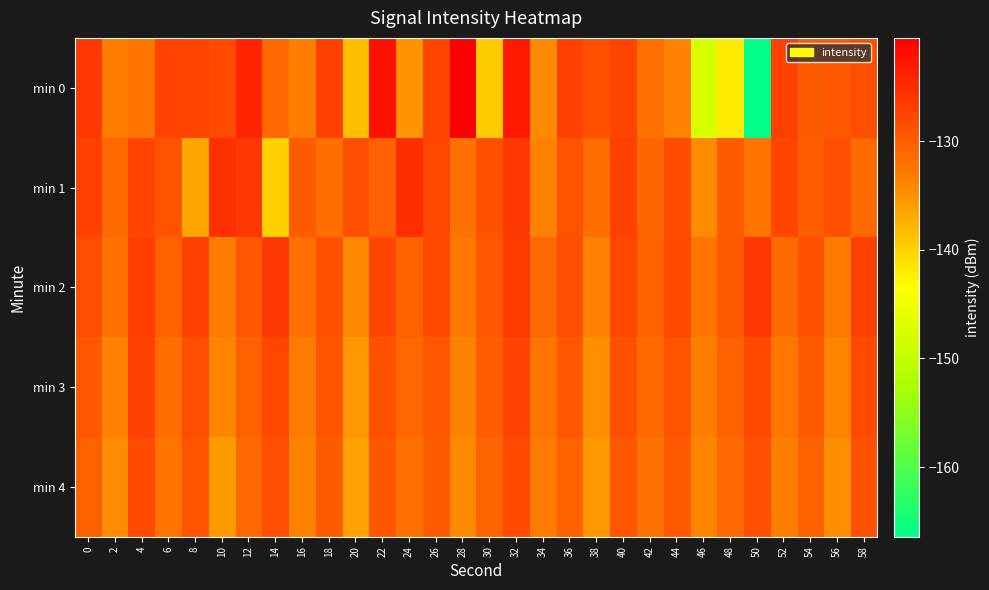

What is the total value across all series at 46?

-682.0